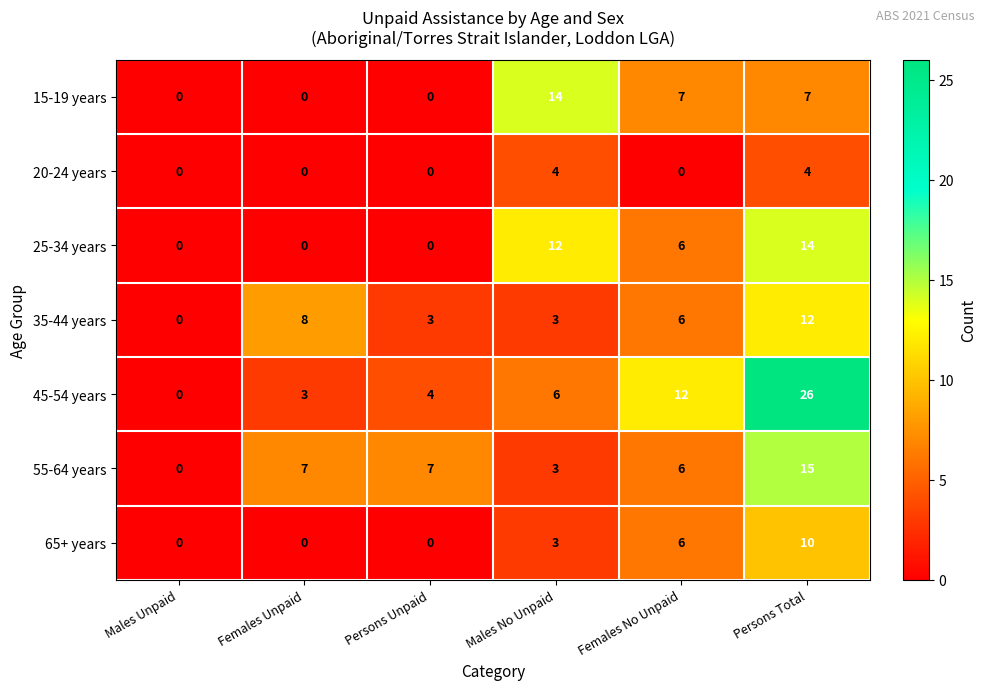

What is the spread (max minus min) of values at Females Unpaid?

8